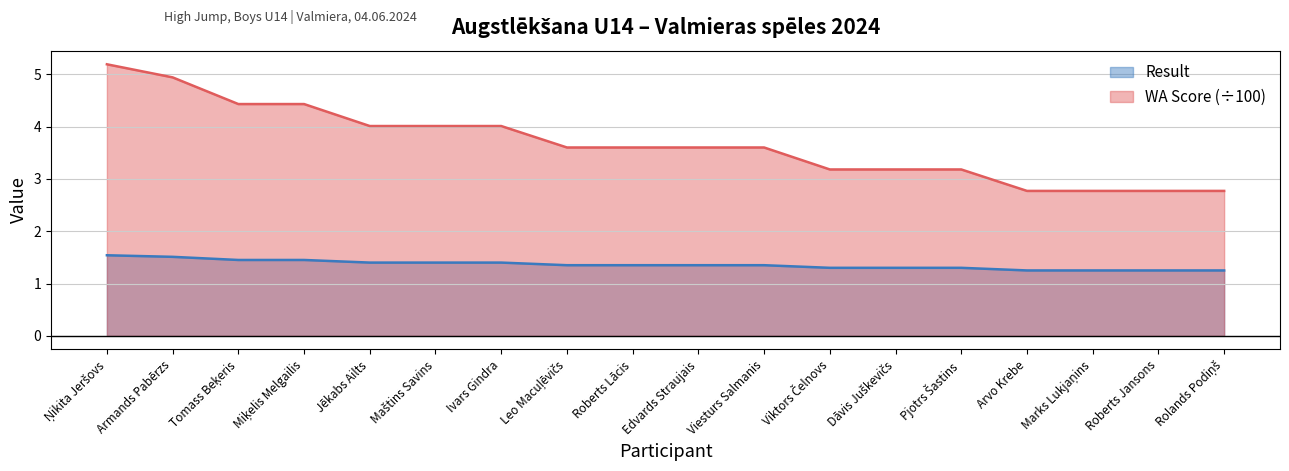

Reading left to right, what are all the values shown in this chart?

Result: 1.5	1.5	1.4	1.4	1.4	1.4	1.4	1.4	1.4	1.4	1.4	1.3	1.3	1.3	1.2	1.2	1.2	1.2
WA Score: 5.2	4.9	4.4	4.4	4.0	4.0	4.0	3.6	3.6	3.6	3.6	3.2	3.2	3.2	2.8	2.8	2.8	2.8